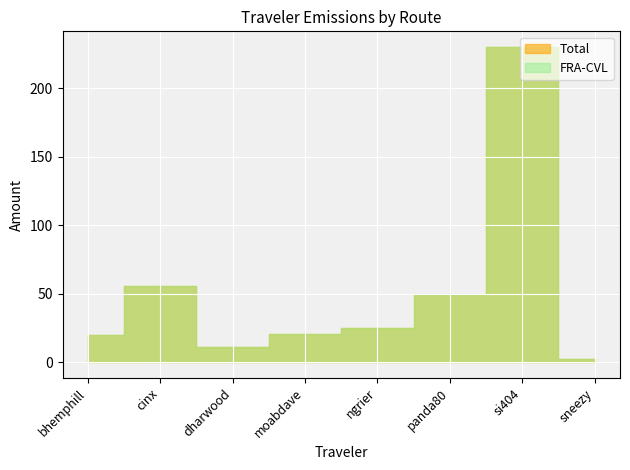

What value does the Total series have at panda80?

49.4